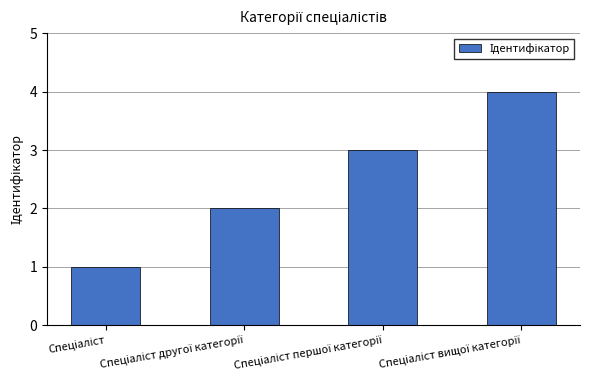

What is the maximum value shown in the chart?

4